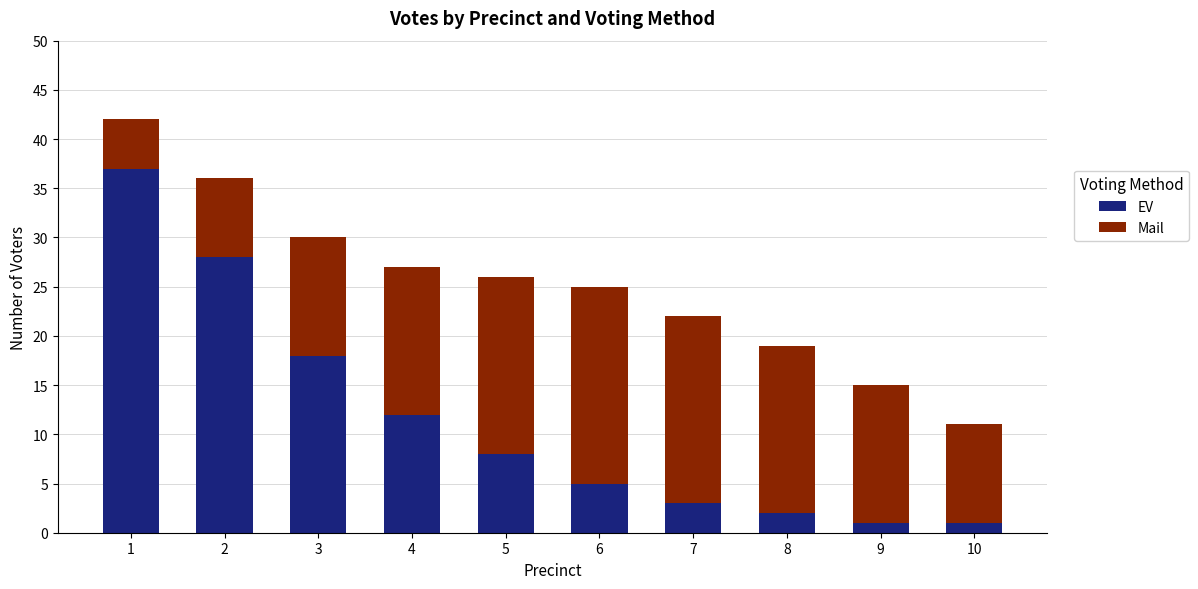

At which label does EV reach its peak?

1